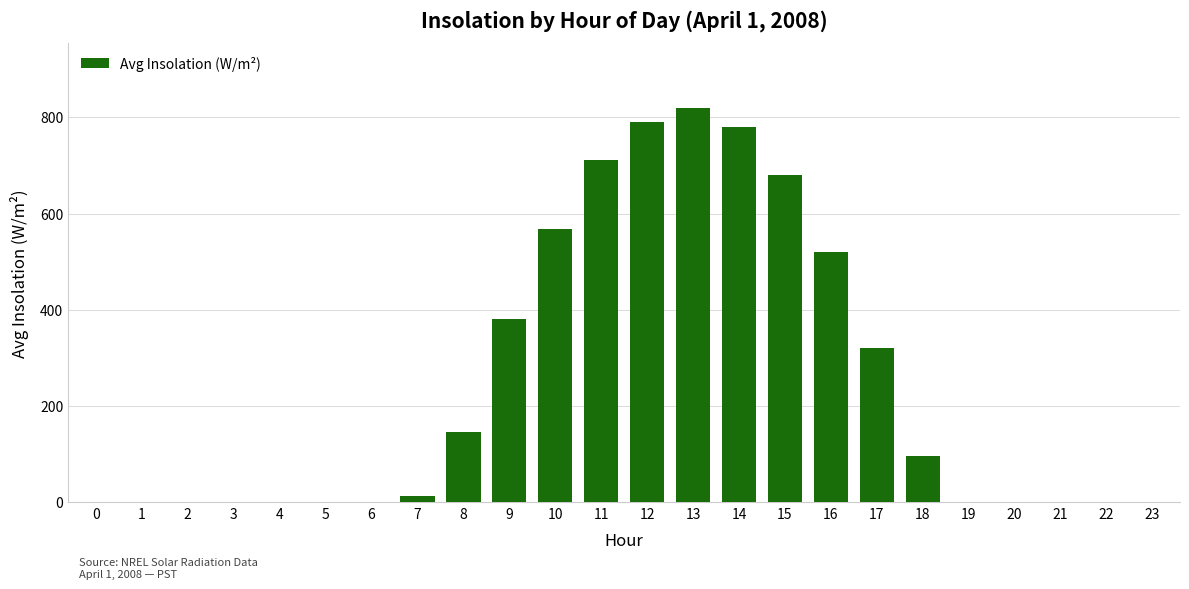

The chart shows a value of 0.0 at 0. True or false?

True